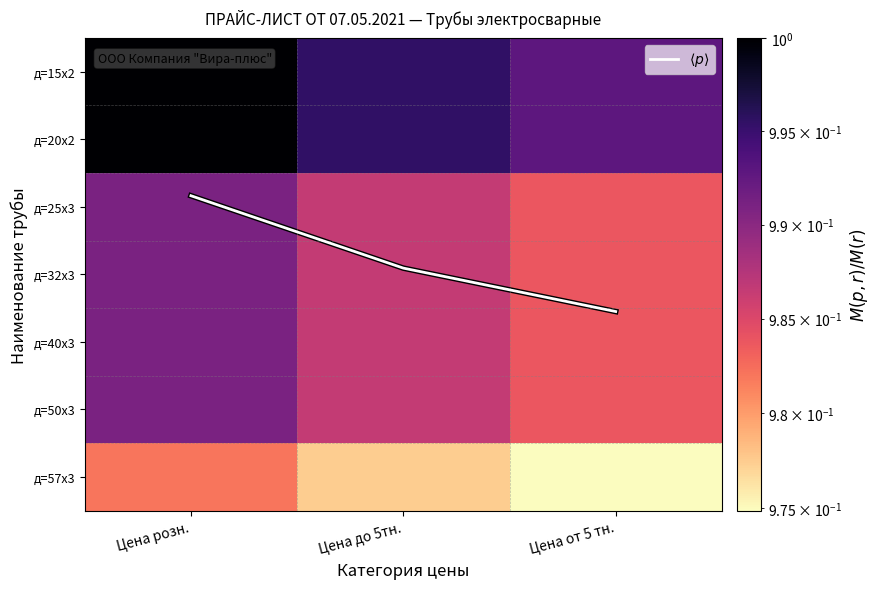

At which label is д=25х3 closest to 0?

Цена от 5 тн.